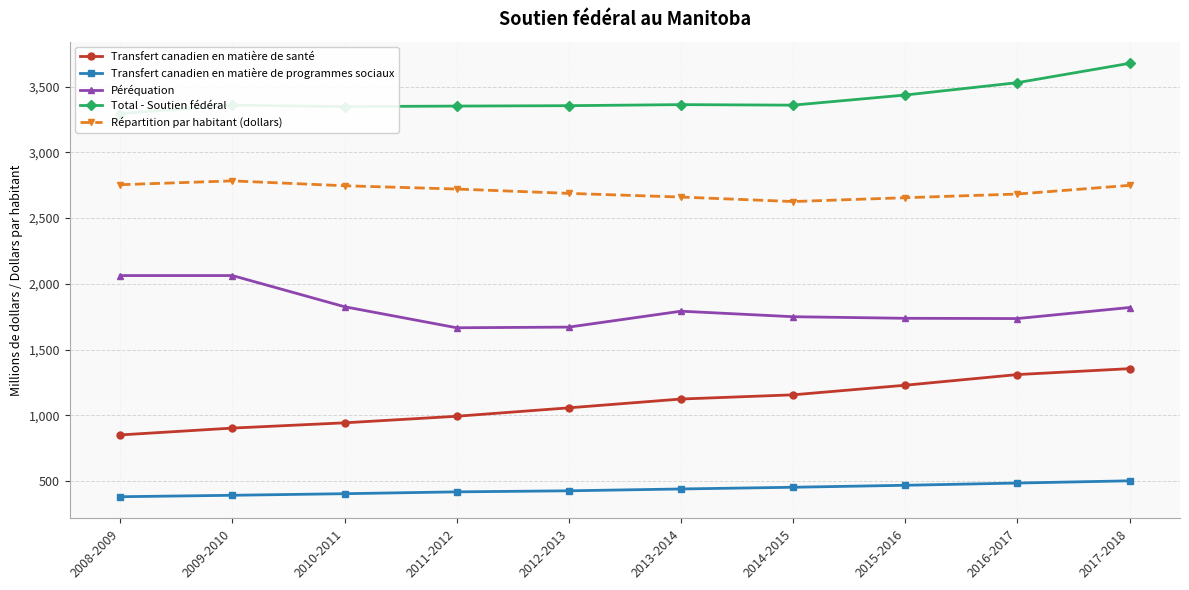

How many lines are shown in the chart?

5